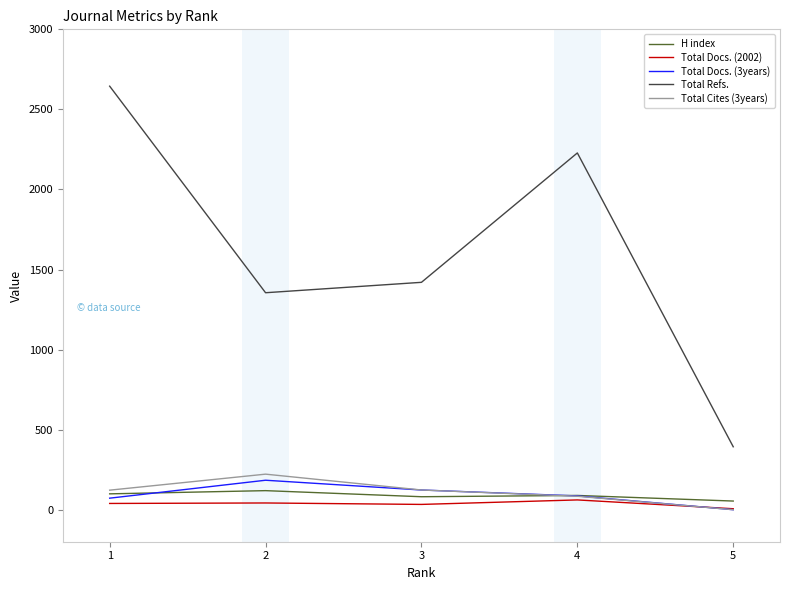

What is the sum of all Total Docs. (3years) values?

465